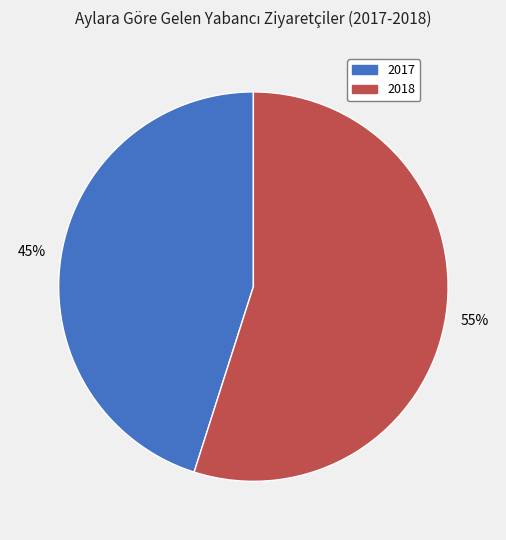

To the nearest percent, what is the average slice percentage?

50%